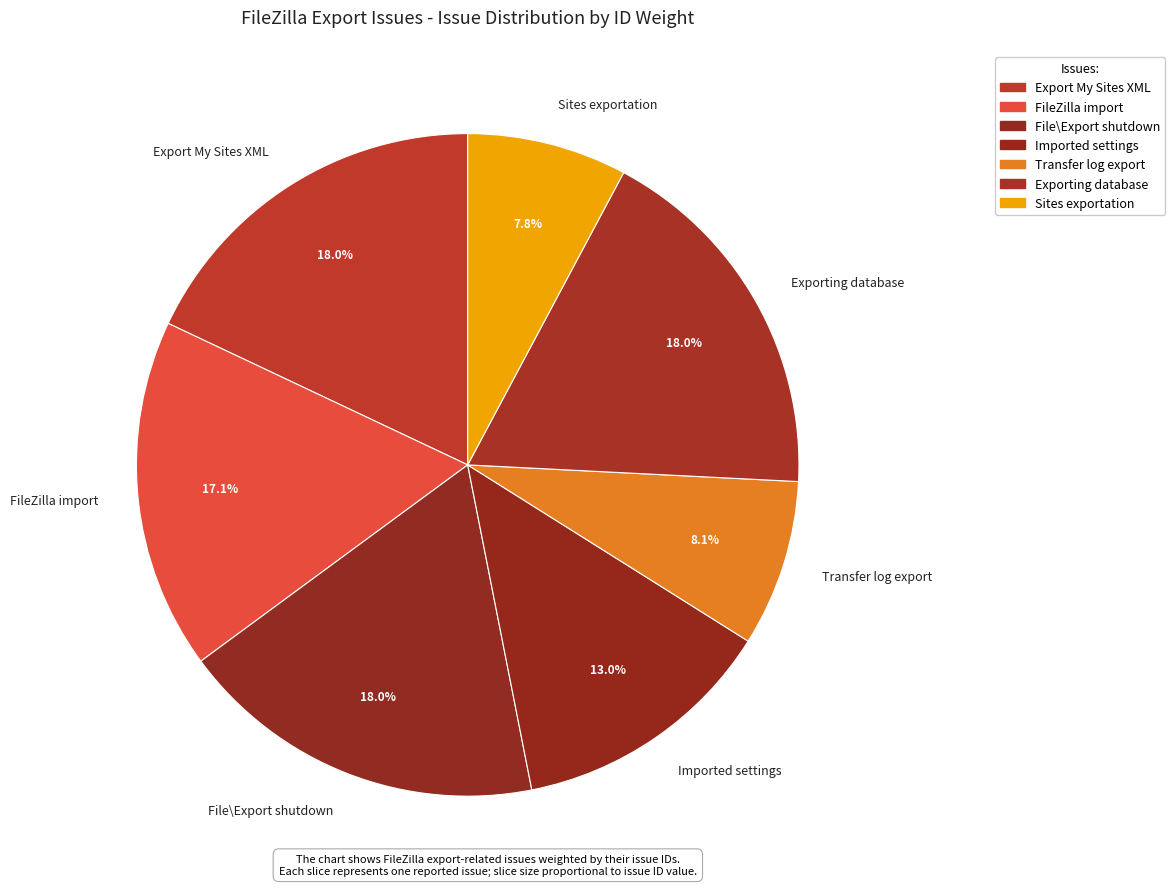

Between Imported settings and Sites exportation, which is larger?

Imported settings